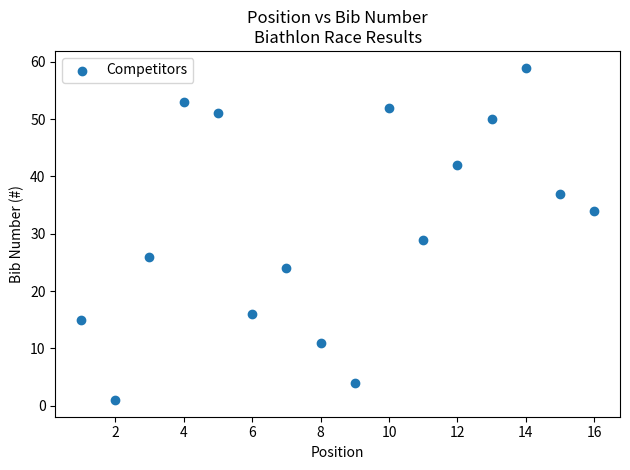

What Y value in the scatter plot is closest to 30?

29